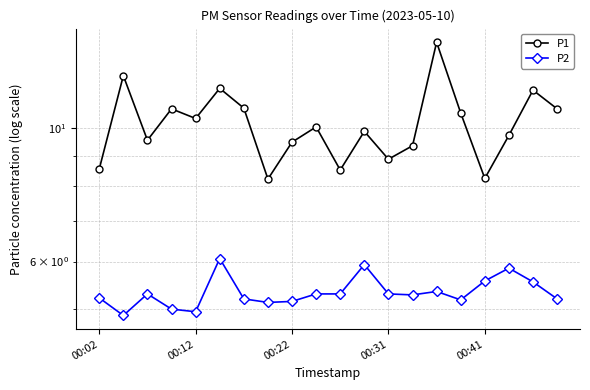

What is the maximum value shown in the chart?

13.9